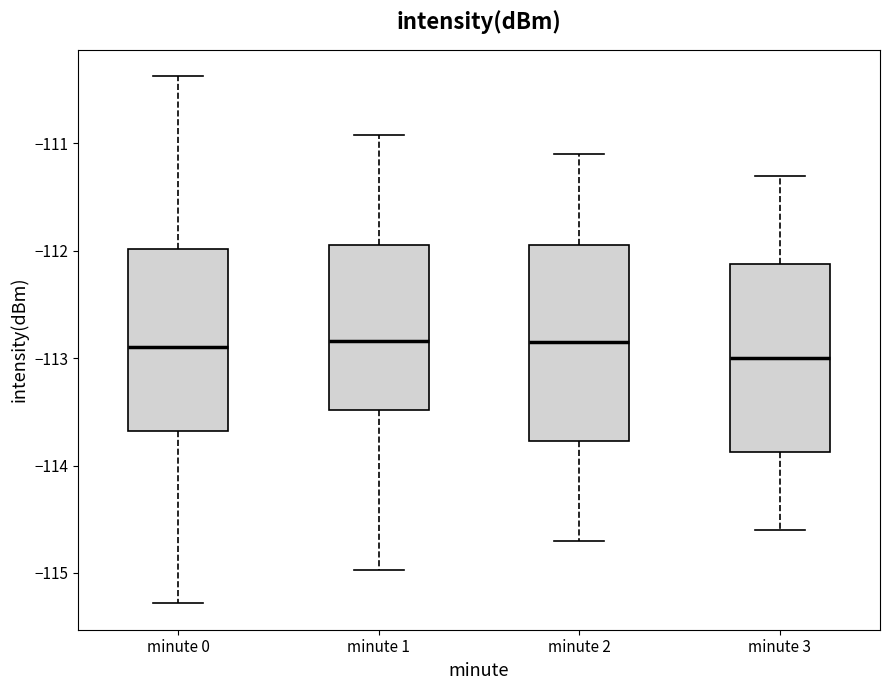

Which box has the lowest median line?

minute 3